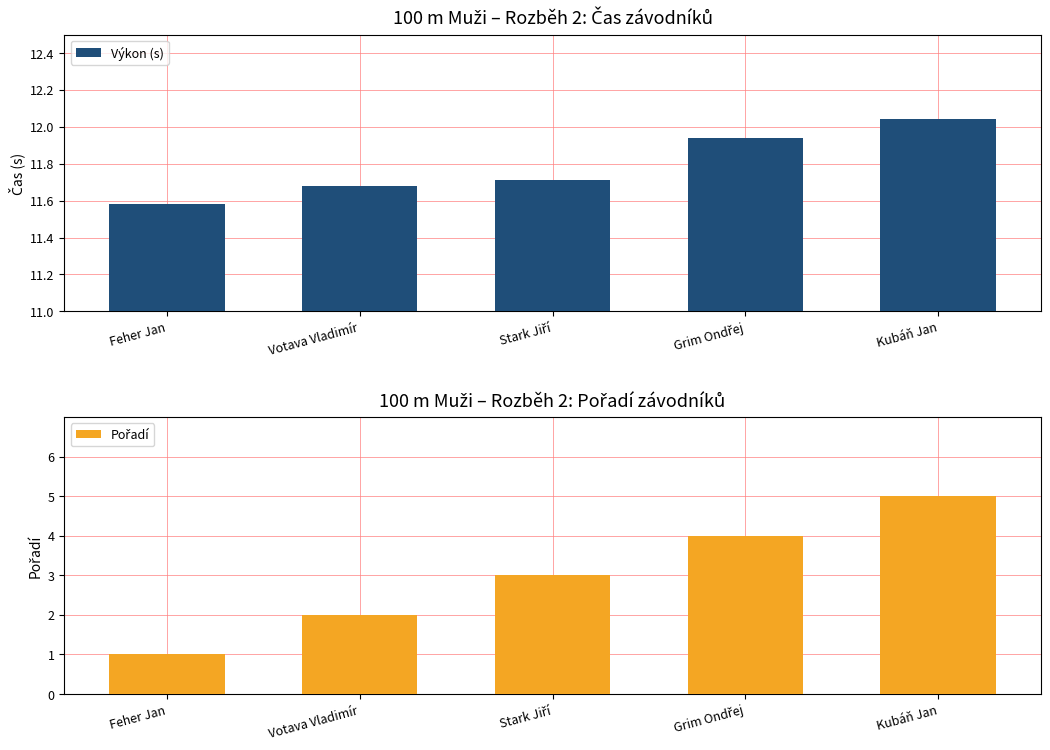

What position from the right is Stark Jiří?

3